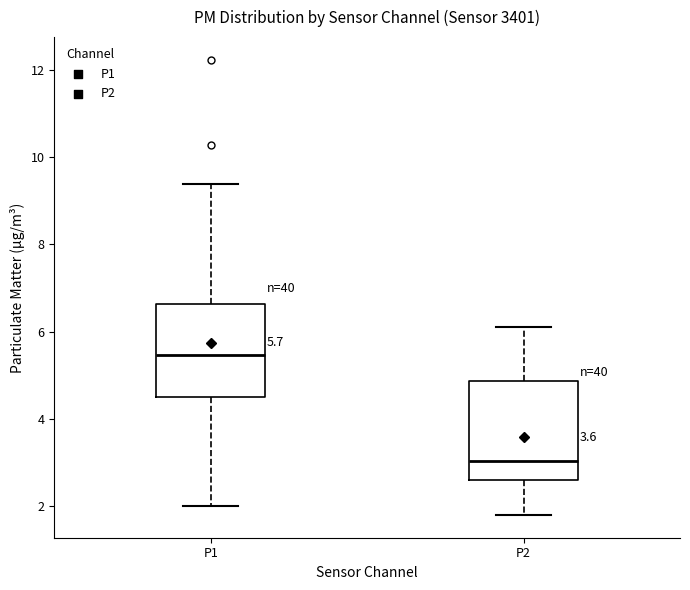

Which box's median line is the highest?

P1